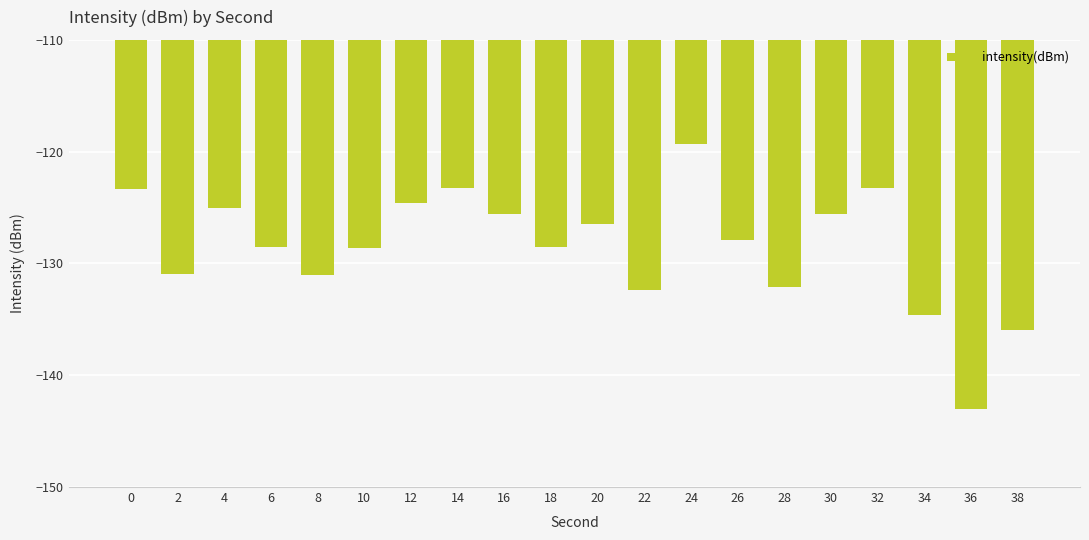

What is the smallest value displayed?

-143.0